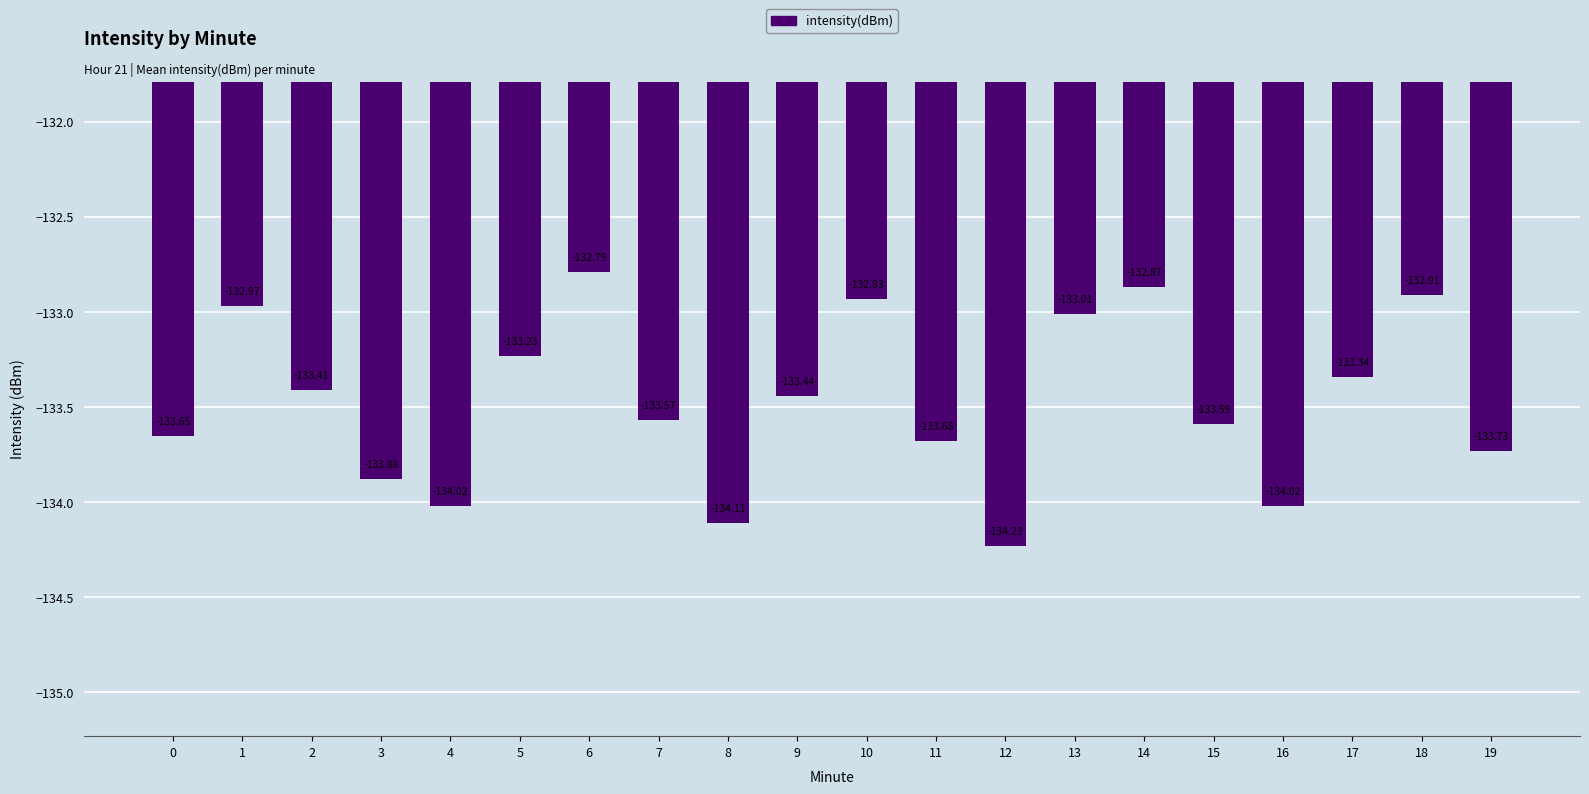

What is the change in value from 9 to 12?

-0.8